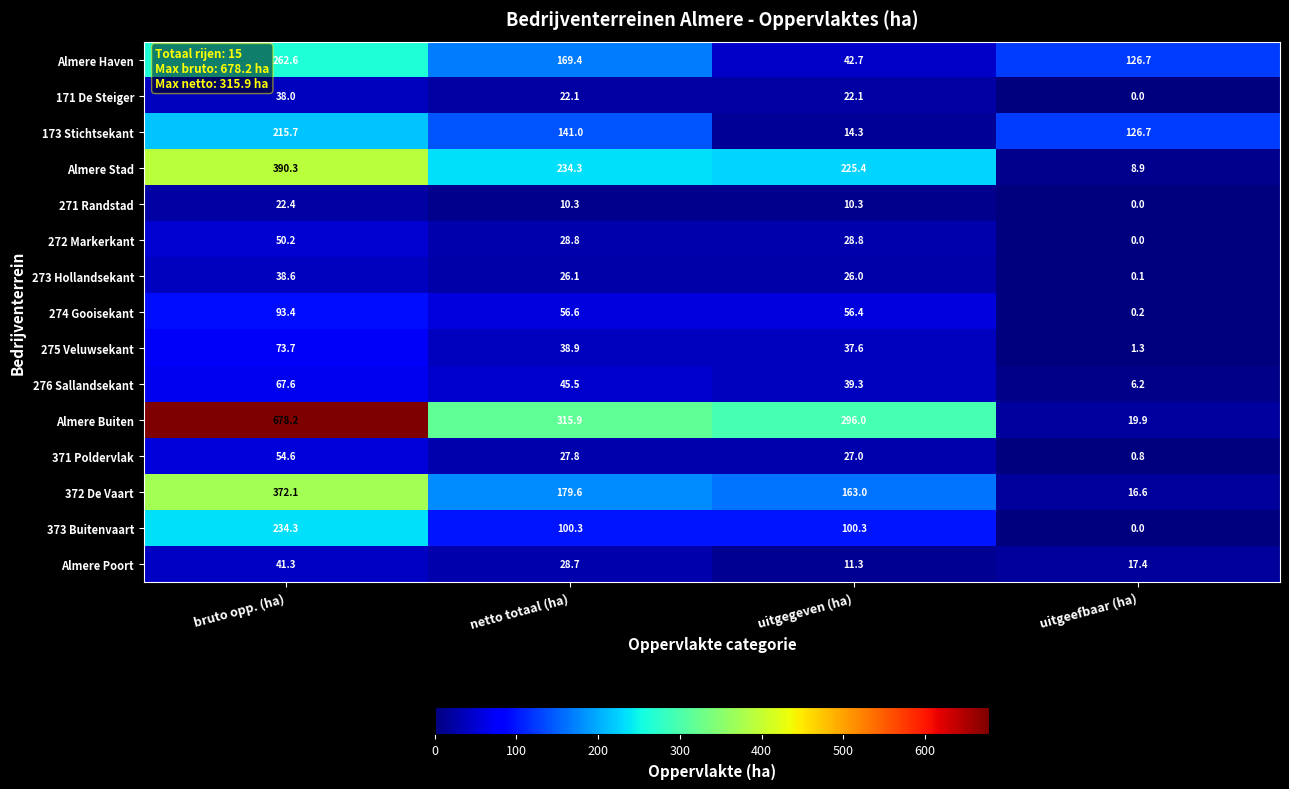

Count the number of categories in the chart.

4